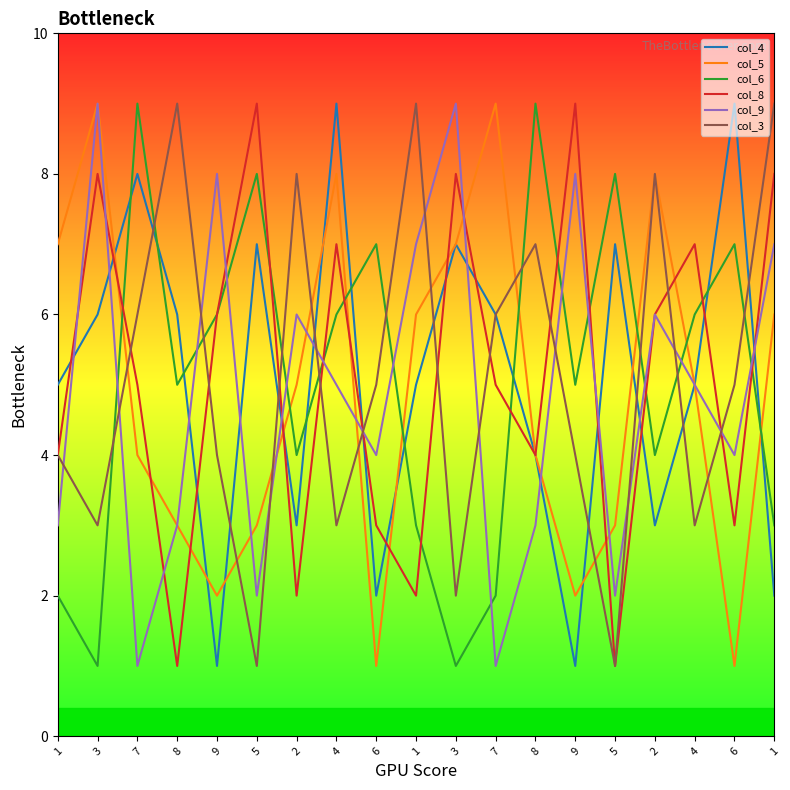

What is the total value across all series at 7?

33